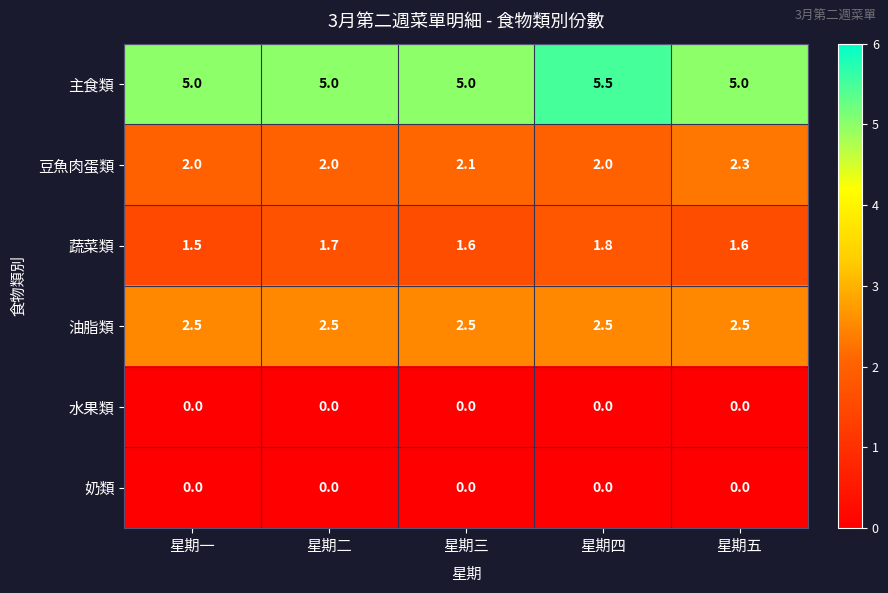

How many 主食類 values are between 5 and 6?

5